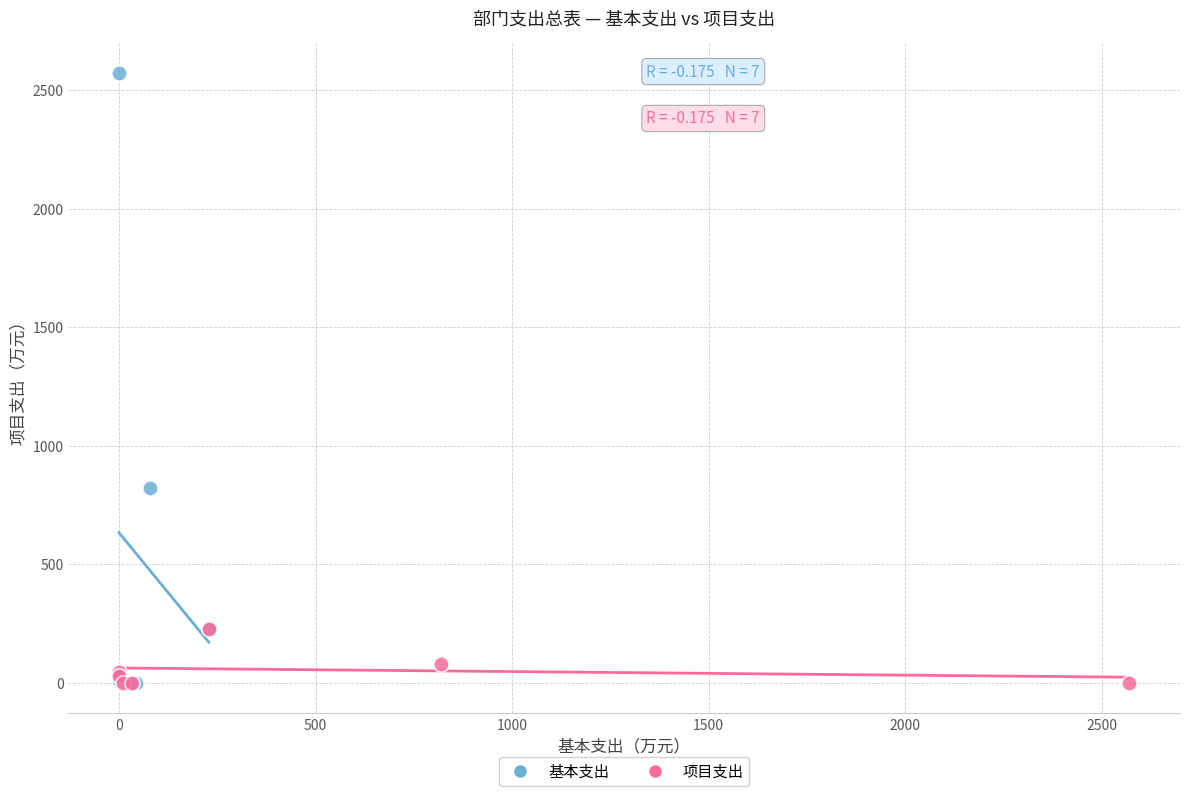

What are all the series names shown in the legend?

基本支出, 项目支出